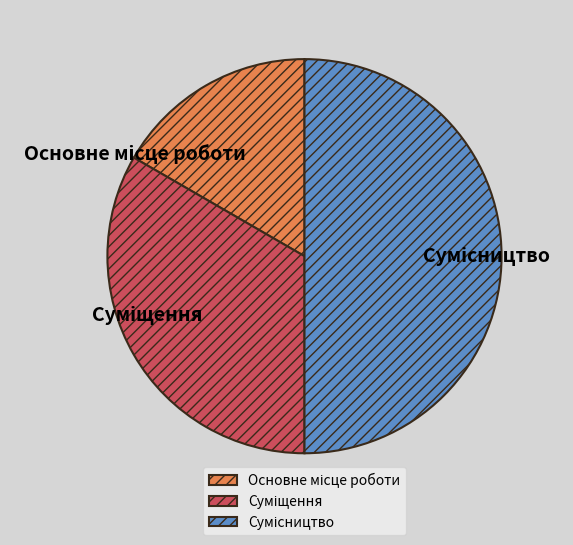

How many slices are in this pie chart?

3